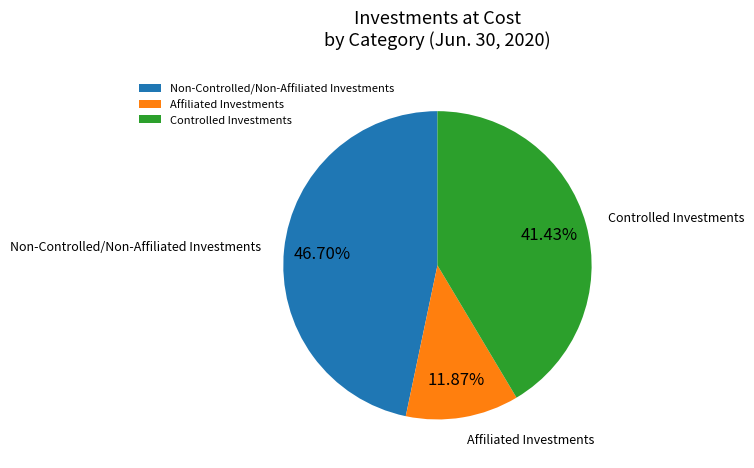

What percentage is the Controlled Investments slice, to the nearest percent?

41%